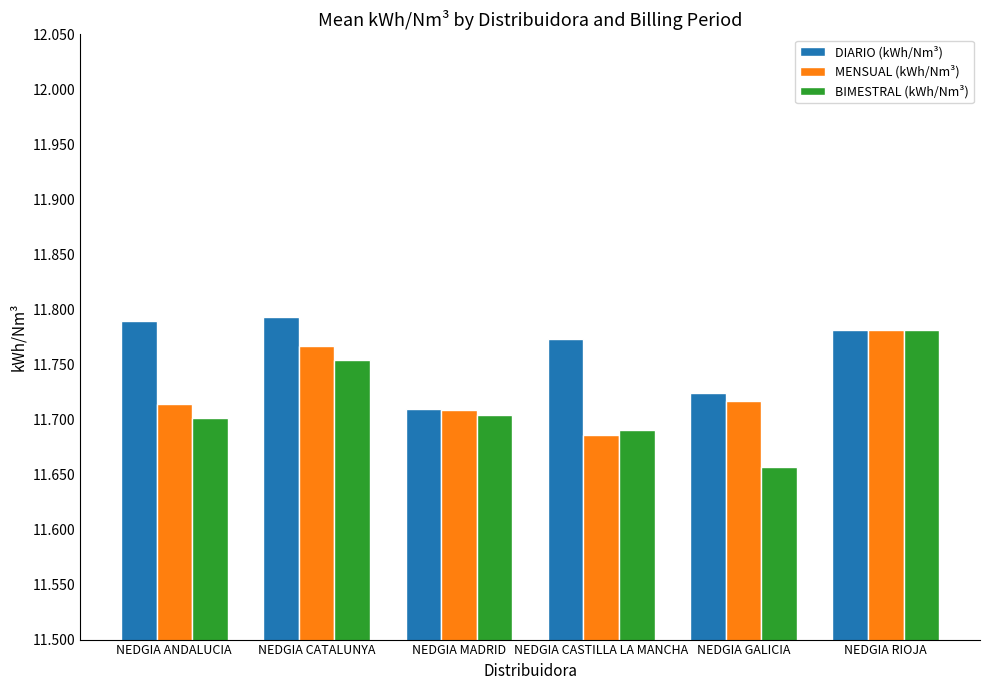

At which category does the chart reach its minimum across all series?

NEDGIA GALICIA